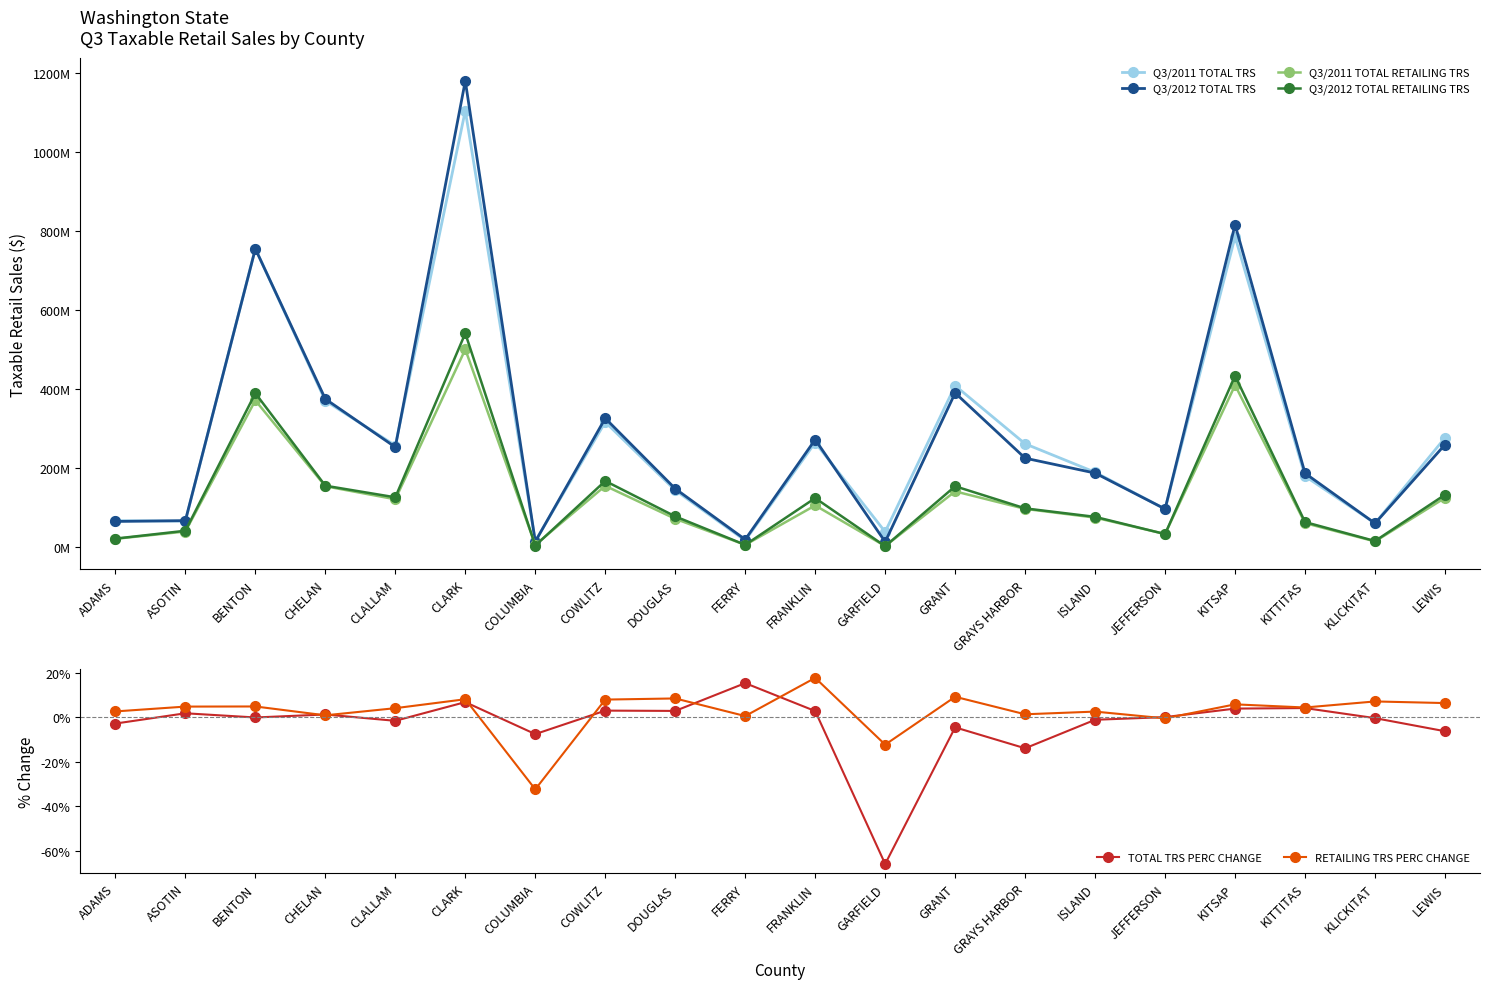

Reading left to right, what are all the values shown in this chart?

Q3/2011 TOTAL TRS: 66648905.0	65587163.0	754695034.0	369802763.0	256719698.0	1103430005.0	14926226.0	316058819.0	143488954.0	16555122.0	264289265.0	38464233.0	408114298.0	261069119.0	189165593.0	96184770.0	784534395.0	179128216.0	60211134.0	276351835.0
Q3/2012 TOTAL TRS: 64779611.0	66773000.0	754147686.0	374477069.0	252679547.0	1178642951.0	13801493.0	325551269.0	147603086.0	19093293.0	271711948.0	13157723.0	389703574.0	224782233.0	187072181.0	96273699.0	815216096.0	186550777.0	59988760.0	259084350.0
Q3/2011 TOTAL RETAILING TRS: 20773626.0	39316739.0	370897692.0	153765135.0	120852893.0	499886307.0	5403856.0	154795397.0	71484042.0	5534086.0	105218756.0	2488174.0	140780964.0	96520441.0	74456537.0	33021528.0	409251020.0	60504286.0	14252768.0	124333832.0
Q3/2012 TOTAL RETAILING TRS: 21322015.0	41206708.0	388934680.0	155138262.0	125803693.0	540427808.0	3657894.0	167099580.0	77533956.0	5565410.0	123835164.0	2183009.0	153739319.0	97831695.0	76365425.0	32862999.0	433039682.0	63166683.0	15267364.0	132275327.0
TOTAL TRS PERC CHANGE: -0.0	0.0	-0.0	0.0	-0.0	0.1	-0.1	0.0	0.0	0.2	0.0	-0.7	-0.0	-0.1	-0.0	0.0	0.0	0.0	-0.0	-0.1
RETAILING TRS PERC CHANGE: 0.0	0.0	0.0	0.0	0.0	0.1	-0.3	0.1	0.1	0.0	0.2	-0.1	0.1	0.0	0.0	-0.0	0.1	0.0	0.1	0.1